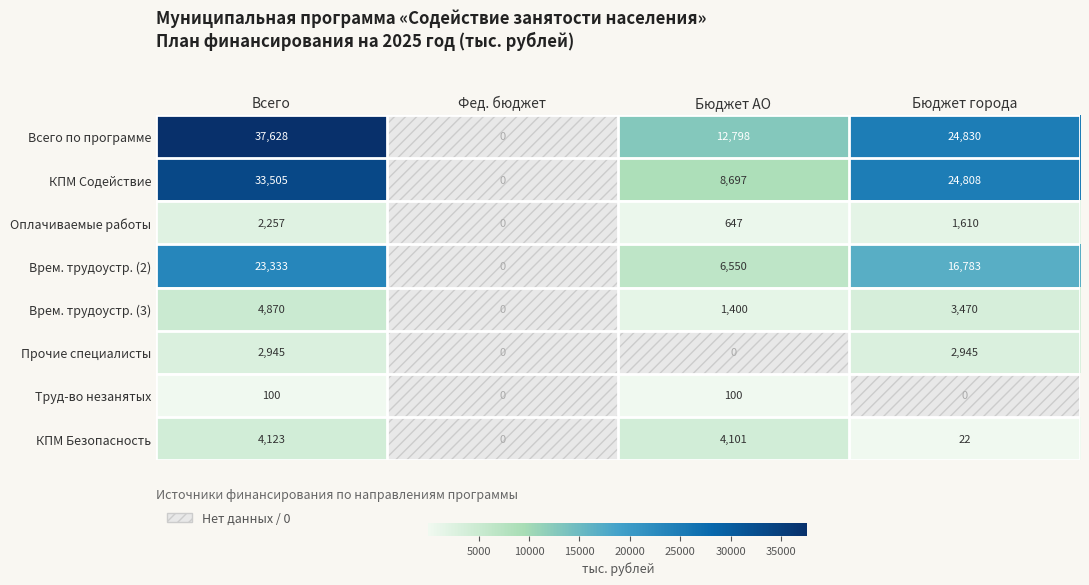

What is the spread (max minus min) of values at Всего?

37528